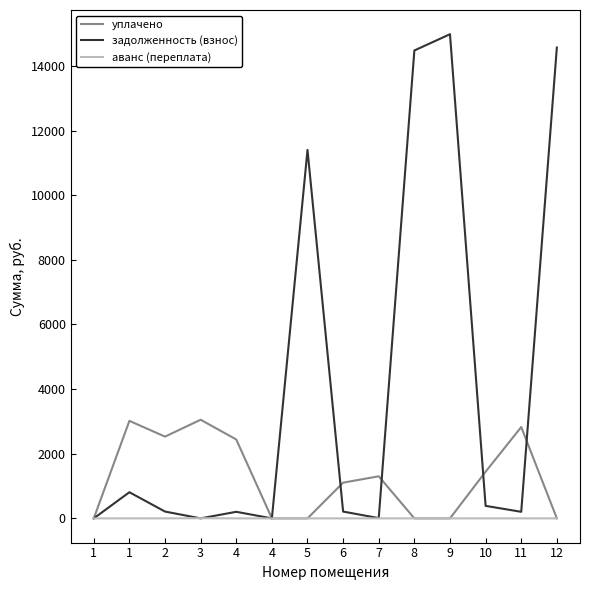

Count the number of categories in the chart.

14